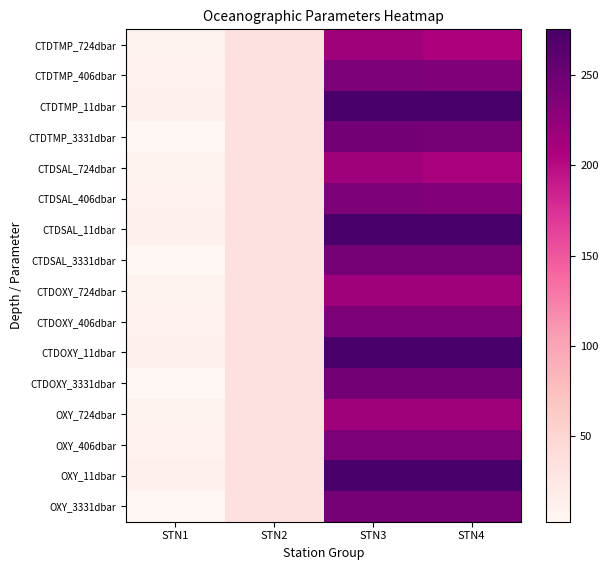

Between STN2 and STN1, which is larger?

STN2